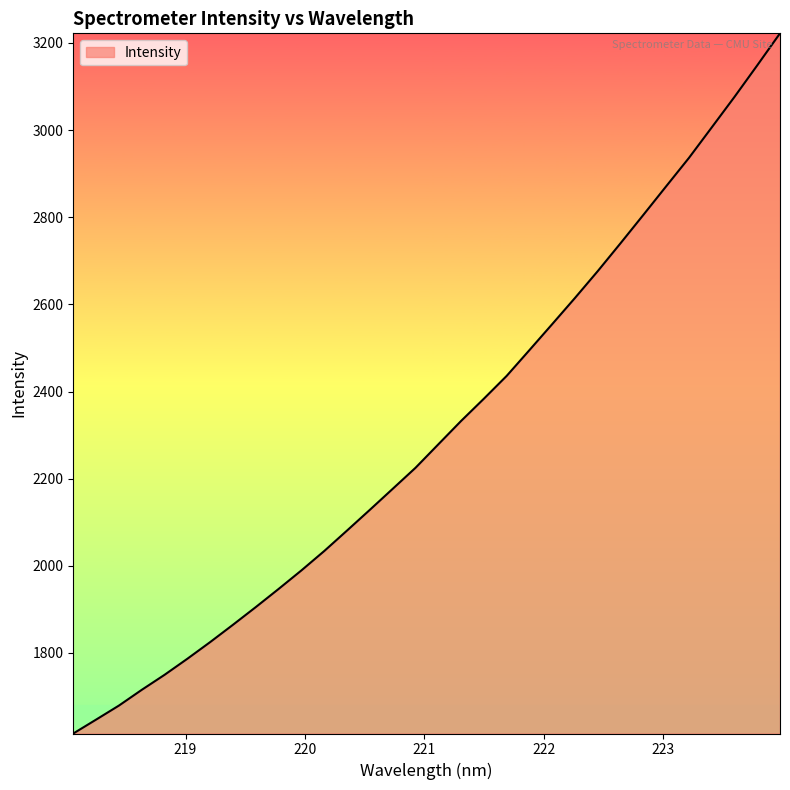

What is the maximum value shown in the chart?

3222.2